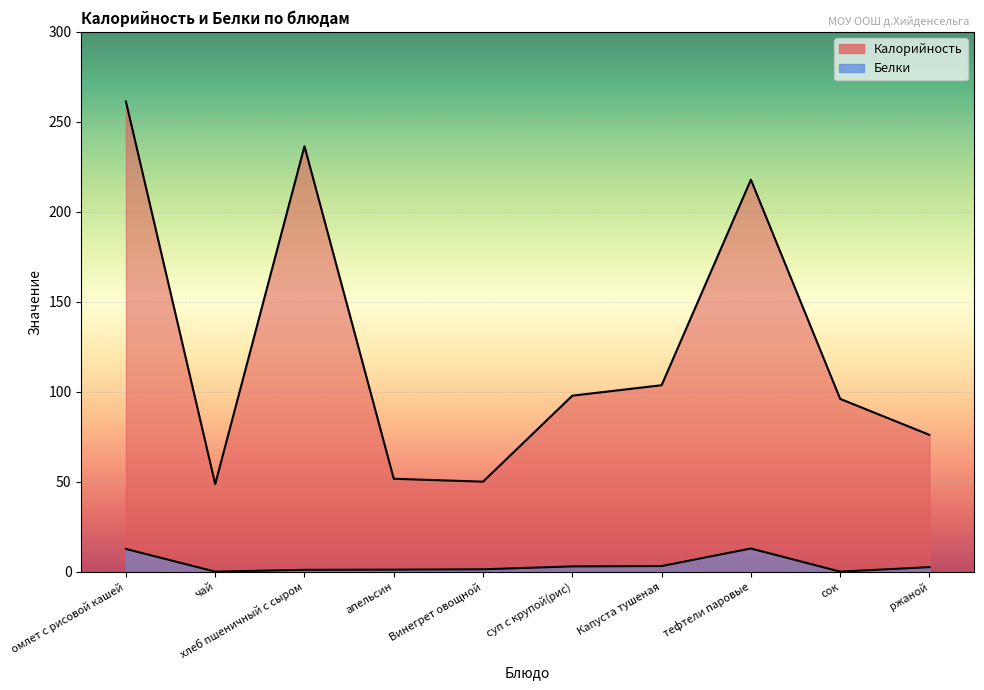

What is the difference between the second highest and second lowest values in the Калорийность series?

186.4